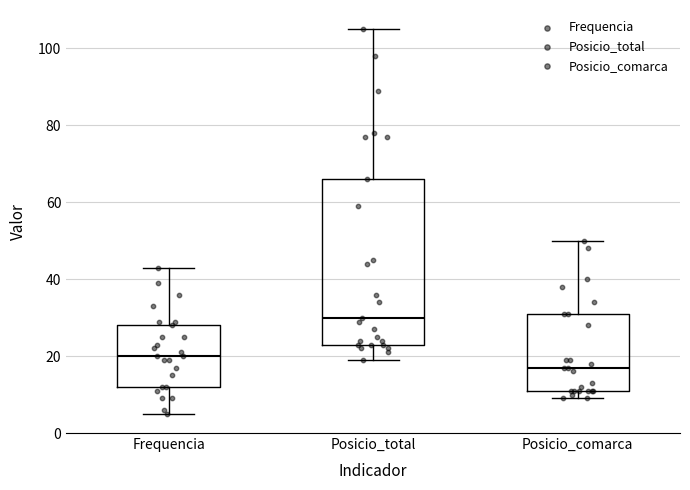

Reading left to right, transcribe this box plot: for each box, give where its median line is, the range the box spans, and where its two whiskers end, as read against the y-axis. The values are not printed on the chart, so give them approximately, as read against the axis.

Frequencia: median 20, box 12 to 28, whiskers 6 to 44
Posicio_total: median 30, box 24 to 66, whiskers 20 to 106
Posicio_comarca: median 18, box 12 to 32, whiskers 10 to 50